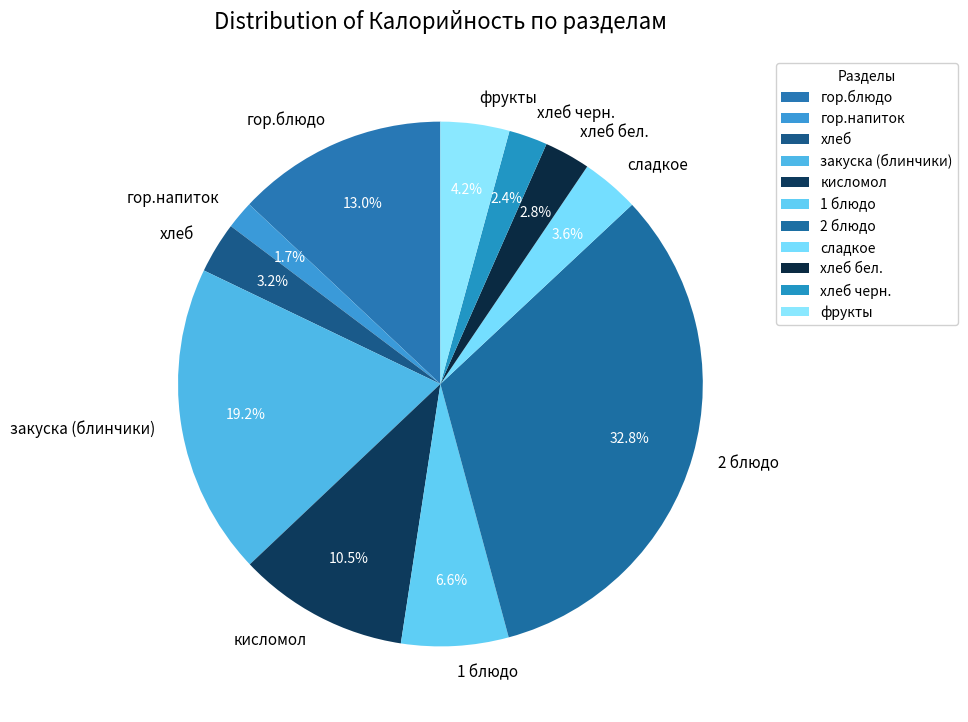

Which slice is the smallest?

гор.напиток